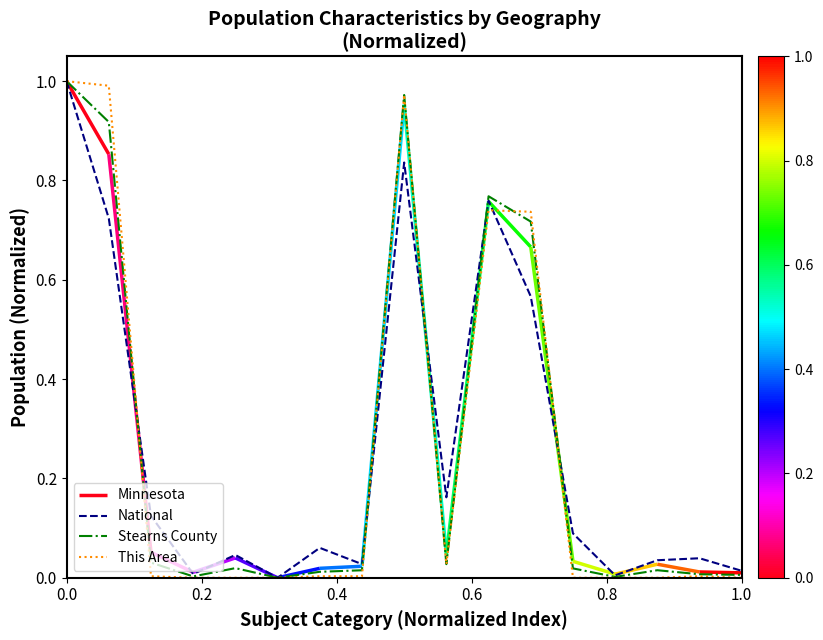

How many categories are shown in the chart?

17